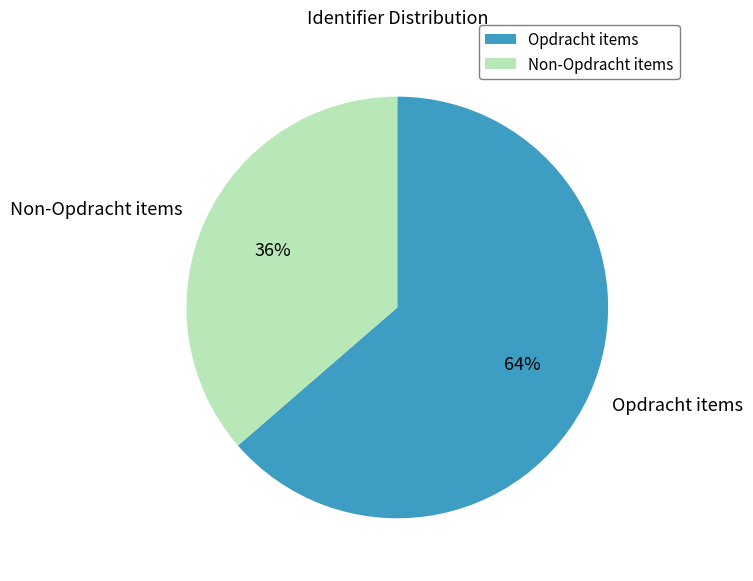

Is Opdracht items the majority of the pie?

Yes